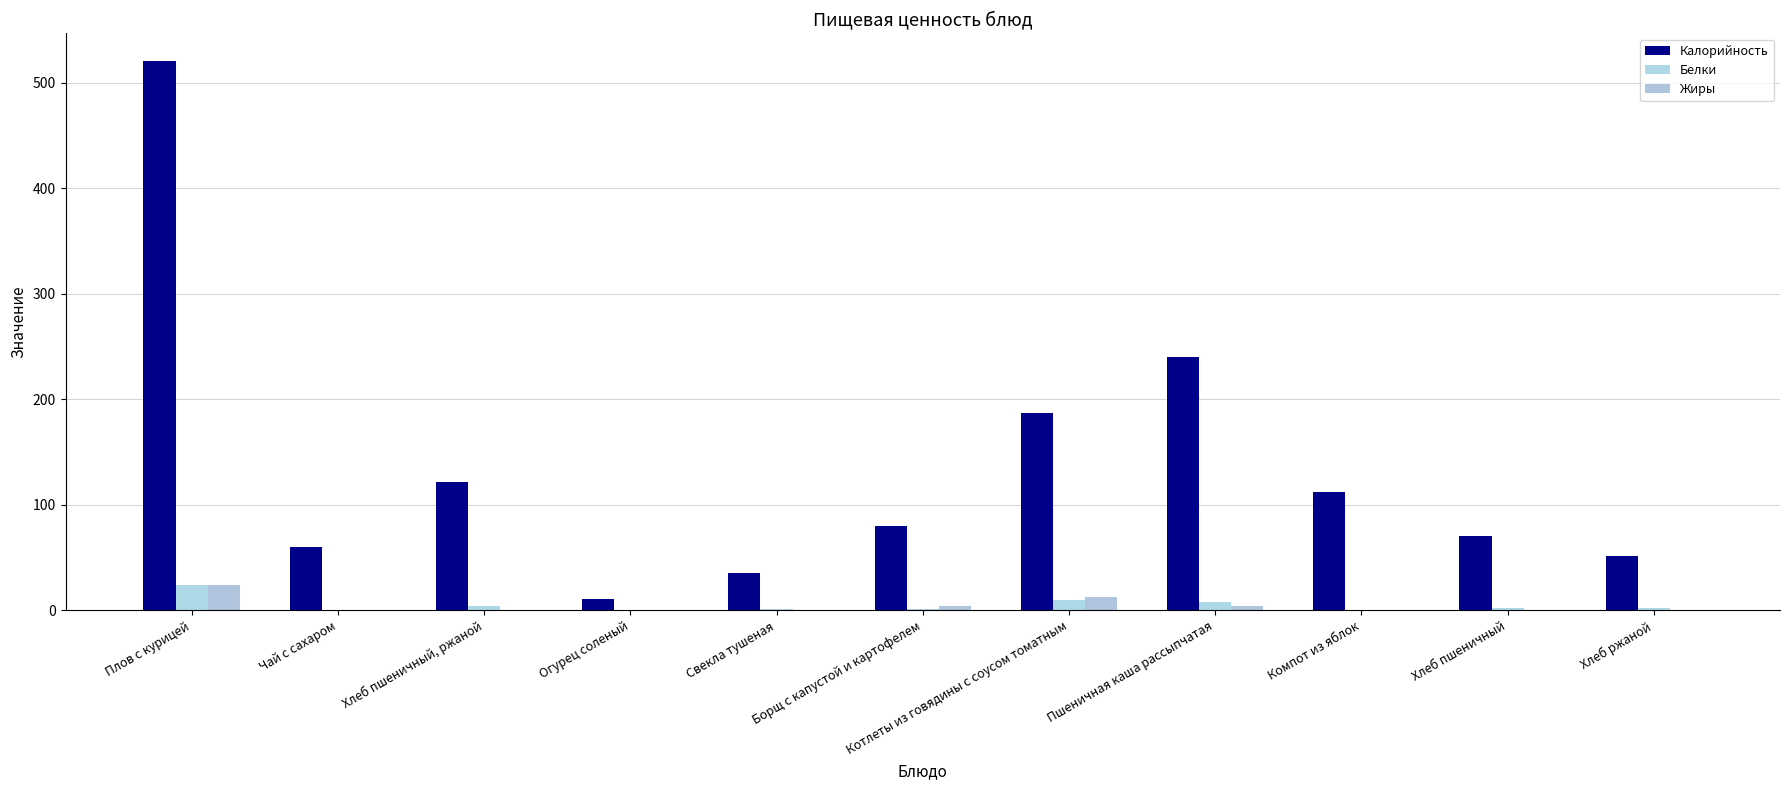

Reading left to right, transcribe all the data shown in this chart.

Калорийность: 520.8	60.0	121.6	10.8	35.8	80.0	186.9	239.6	112.1	70.3	51.2
Белки: 24.3	0.1	4.3	0.5	1.0	1.6	9.9	7.7	0.3	2.3	2.0
Жиры: 24.4	0.0	0.6	0.1	0.7	3.7	12.4	4.0	0.0	0.2	0.4